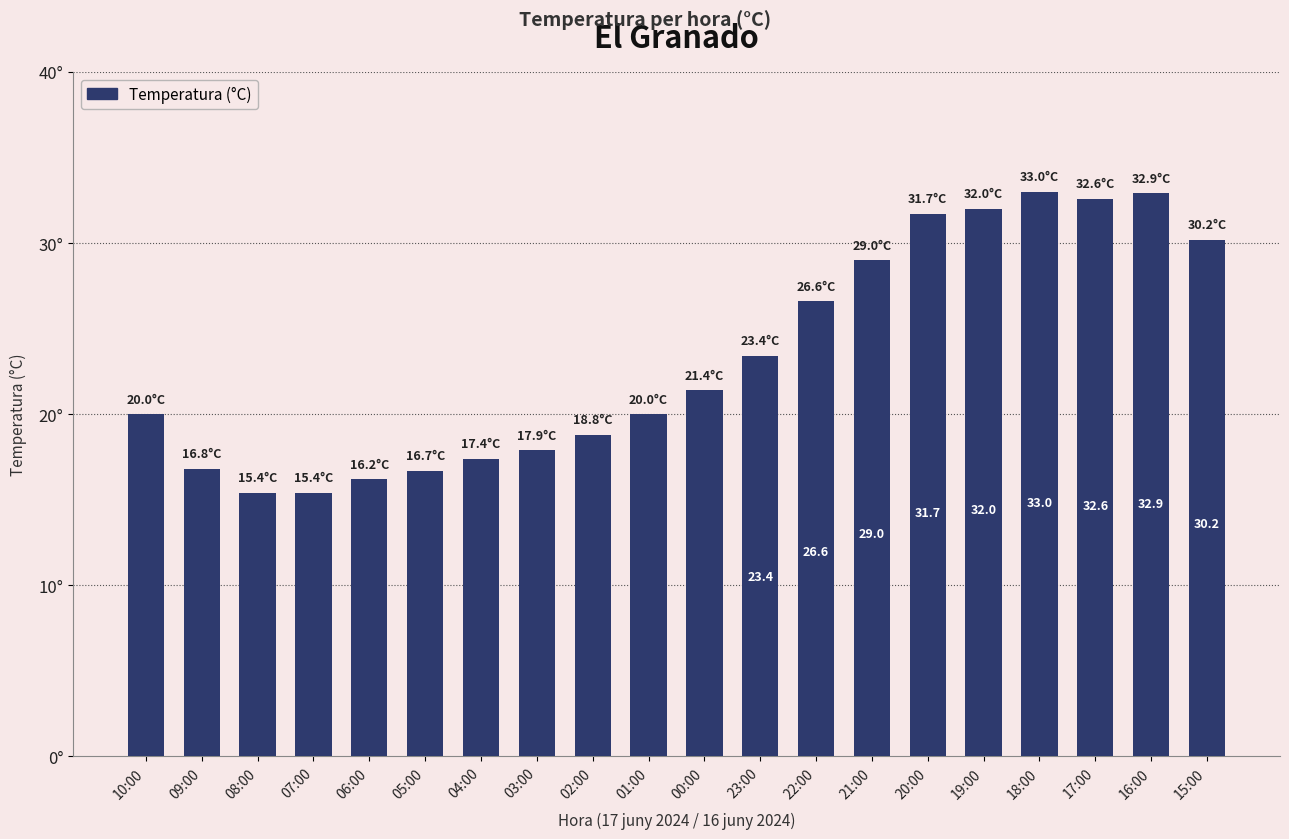

How many values are below 21?

10